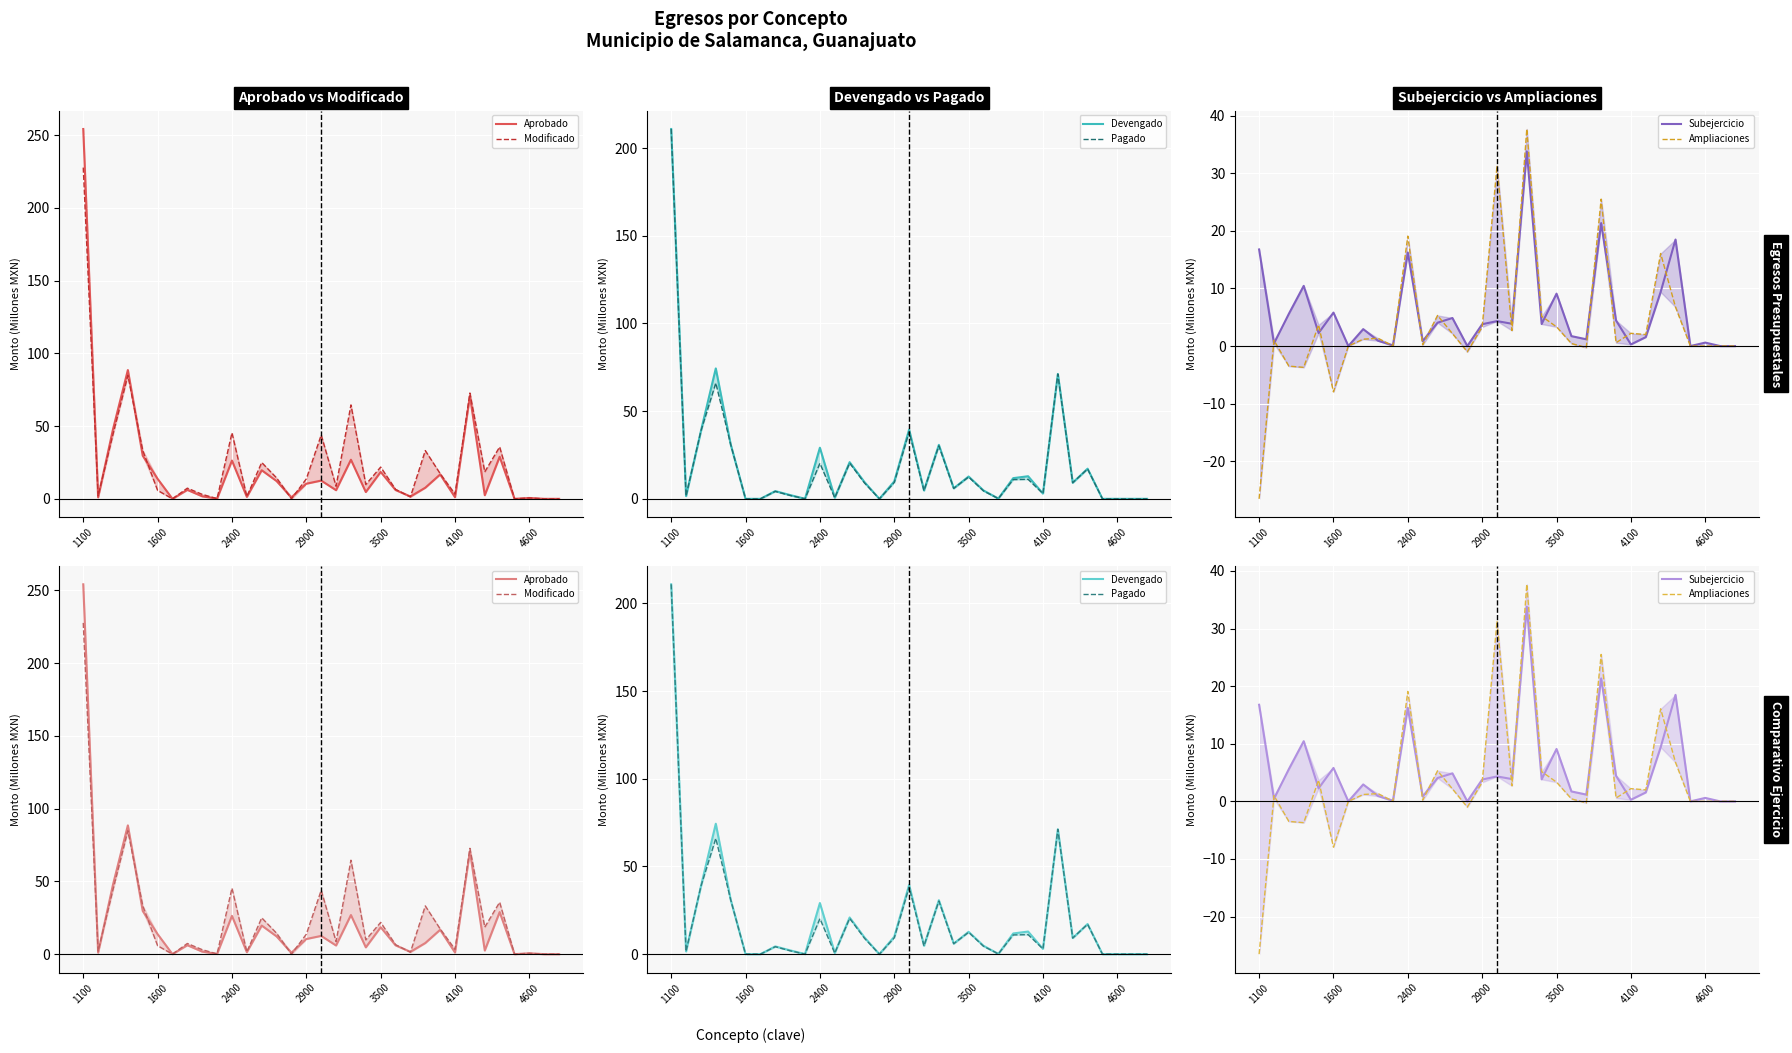

What is the difference between the second highest and second lowest values in the Devengado series?

74.4